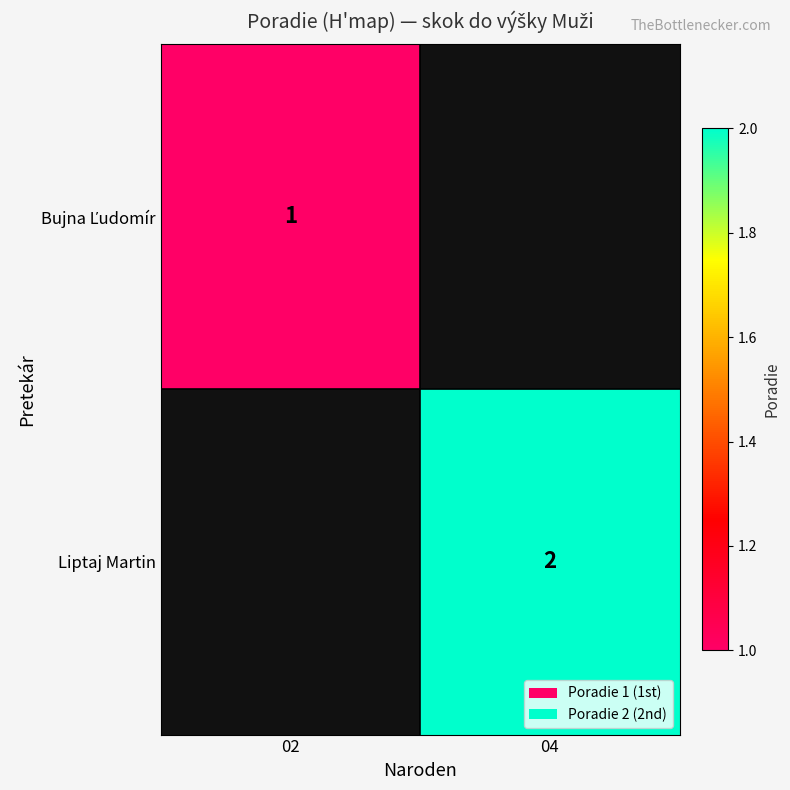

What is the maximum value for Bujna Ľudomír?

1.0